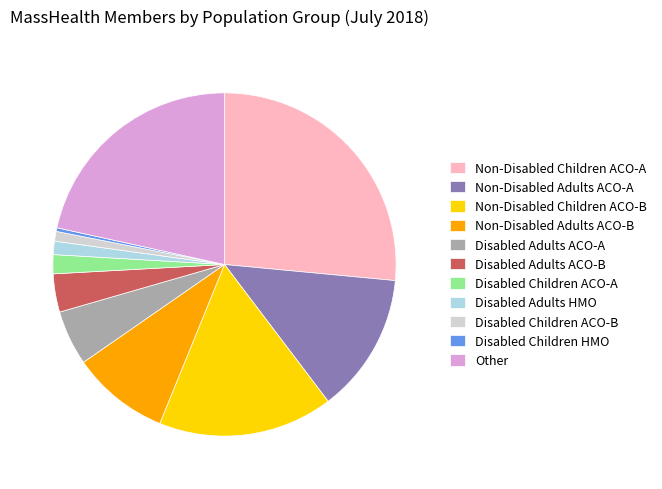

Is it true that Disabled Children ACO-B is 1% of the pie?

True